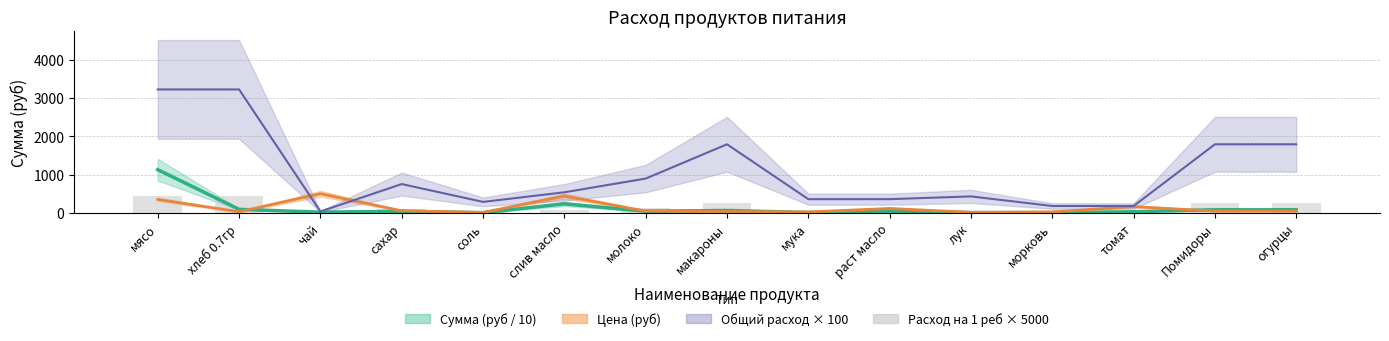

Which label corresponds to the largest value in the chart?

мясо